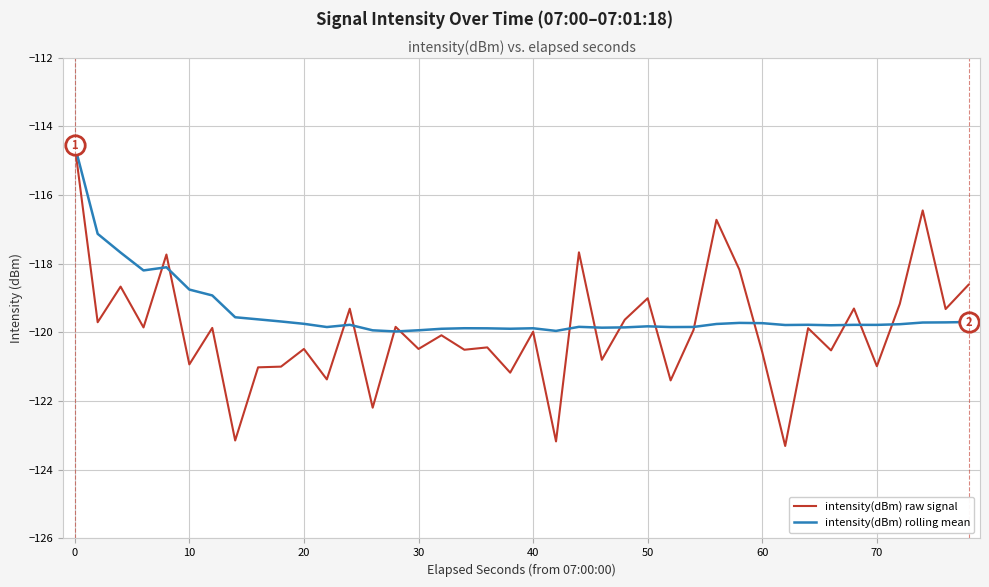

What is the maximum value shown in the chart?

-114.6